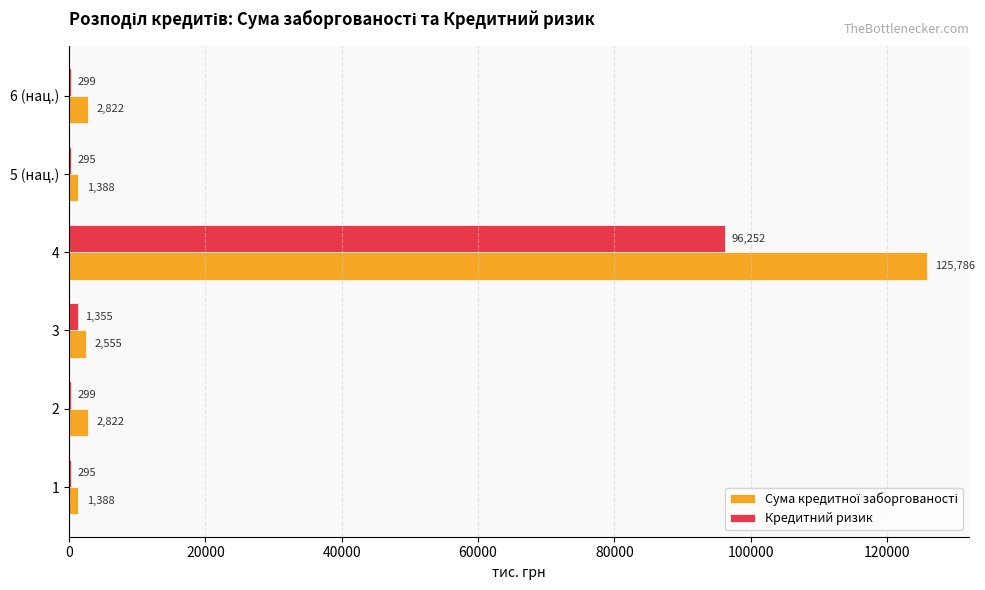

At which label is Кредитний ризик closest to 48273?

3